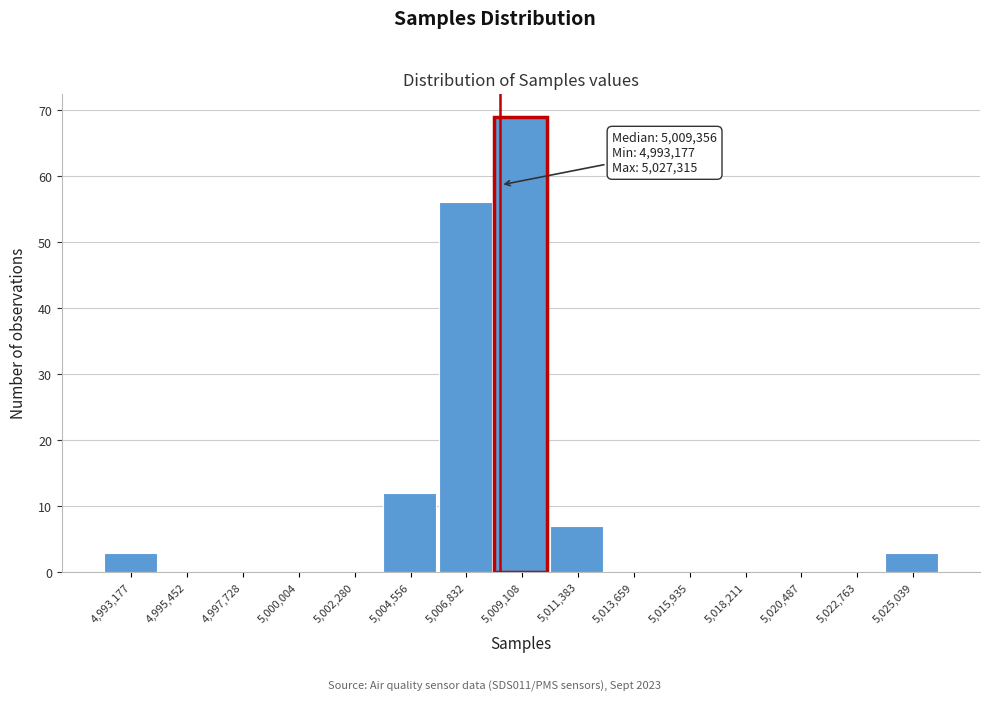

Reading left to right, list all the values displayed in this chart.

4,993,177=3	4,995,452=0	4,997,728=0	5,000,004=0	5,002,280=0	5,004,556=12	5,006,832=56	5,009,108=69	5,011,383=7	5,013,659=0	5,015,935=0	5,018,211=0	5,020,487=0	5,022,763=0	5,025,039=3